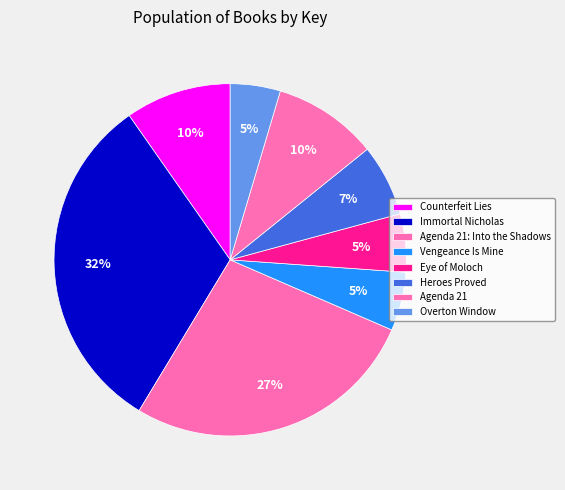

To the nearest percent, what portion does Overton Window represent?

5%